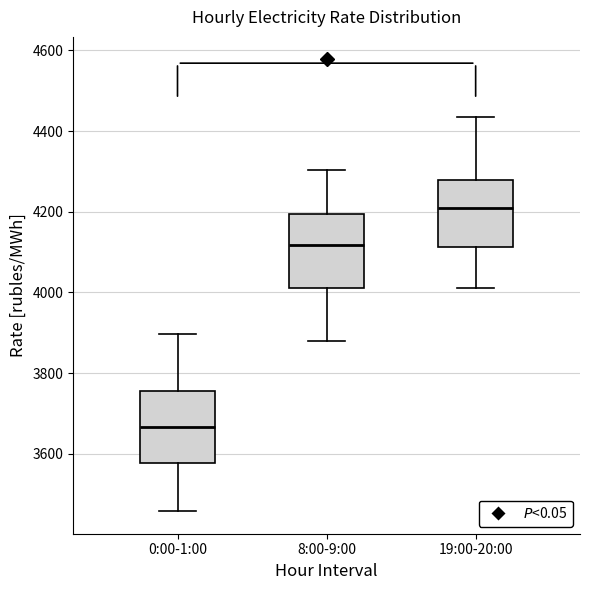

Reading left to right, transcribe this box plot: for each box, give where its median line is, the range the box spans, and where its two whiskers end, as read against the y-axis. The values are not printed on the chart, so give them approximately, as read against the axis.

0:00-1:00: median 3660, box 3580 to 3760, whiskers 3460 to 3900
8:00-9:00: median 4120, box 4020 to 4200, whiskers 3880 to 4300
19:00-20:00: median 4200, box 4120 to 4280, whiskers 4020 to 4440